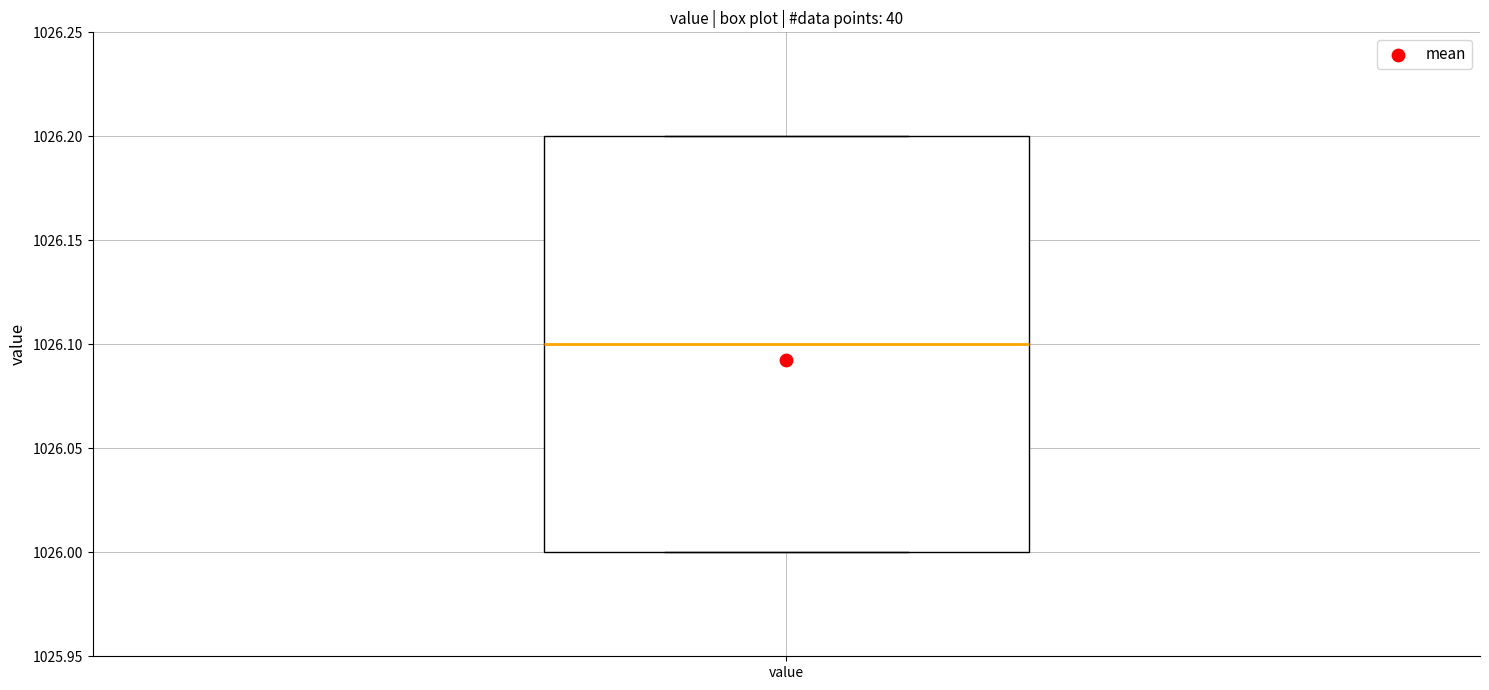

Read this box plot against the y-axis: the position of the median line, the range covered by the box, and the ends of both whiskers. The values are not printed on the chart, so give them approximately, as read against the axis.

median 1026.1, box 1026.0 to 1026.2, whiskers 1026.0 to 1026.2